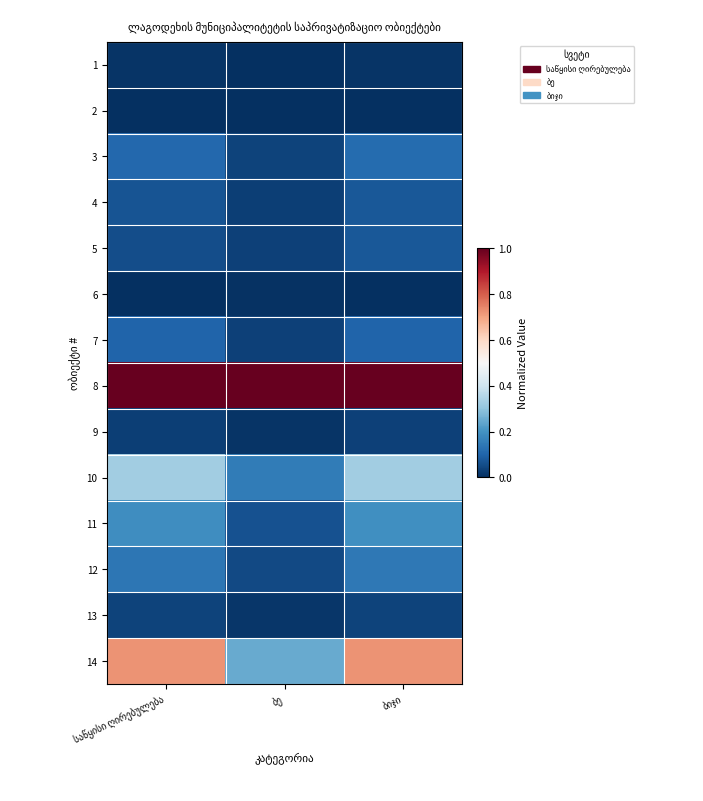

Reading left to right, list all the values displayed in this chart.

1: საწყისი ღირებულება=0.0	ბე=0.0	ბიჯი=0.0
2: საწყისი ღირებულება=0.0	ბე=0.0	ბიჯი=0.0
3: საწყისი ღირებულება=0.1	ბე=0.0	ბიჯი=0.1
4: საწყისი ღირებულება=0.1	ბე=0.0	ბიჯი=0.1
5: საწყისი ღირებულება=0.1	ბე=0.0	ბიჯი=0.1
6: საწყისი ღირებულება=0.0	ბე=0.0	ბიჯი=0.0
7: საწყისი ღირებულება=0.1	ბე=0.0	ბიჯი=0.1
8: საწყისი ღირებულება=1.0	ბე=1.0	ბიჯი=1.0
9: საწყისი ღირებულება=0.0	ბე=0.0	ბიჯი=0.0
10: საწყისი ღირებულება=0.3	ბე=0.1	ბიჯი=0.3
11: საწყისი ღირებულება=0.2	ბე=0.1	ბიჯი=0.2
12: საწყისი ღირებულება=0.1	ბე=0.0	ბიჯი=0.1
13: საწყისი ღირებულება=0.0	ბე=0.0	ბიჯი=0.0
14: საწყისი ღირებულება=0.7	ბე=0.2	ბიჯი=0.7